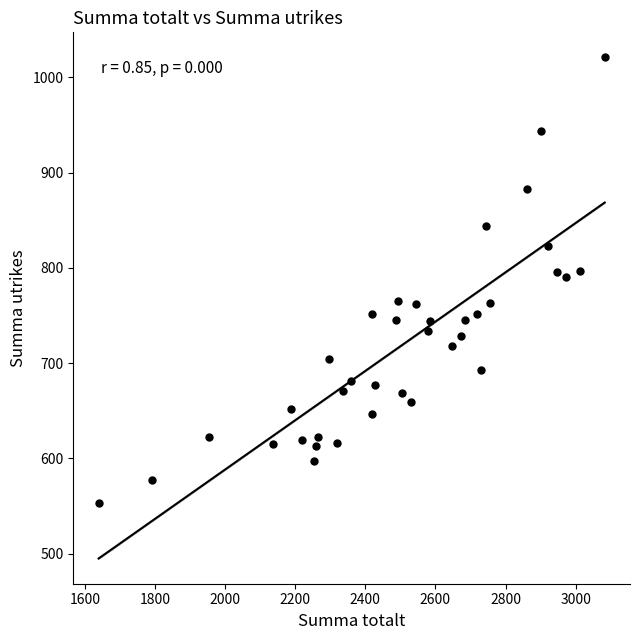

What is the range of Y values (max minus min)?

468